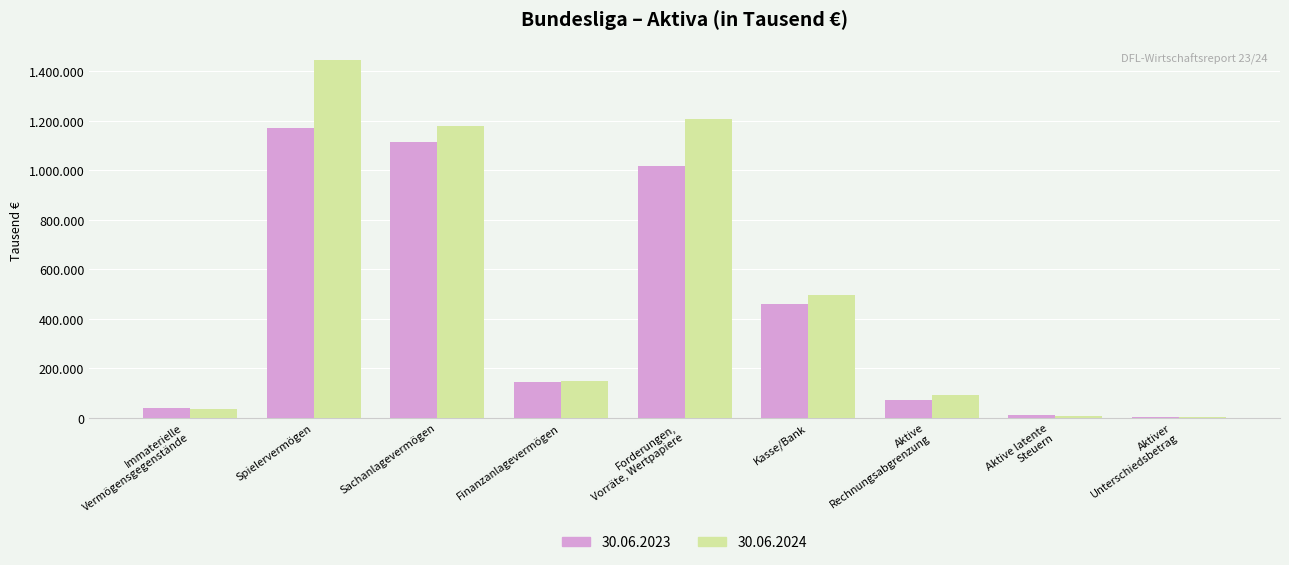

Reading left to right, transcribe all the data shown in this chart.

30.06.2023: 38756	1169922	1111900	145041	1014812	459670	70786	10182	1889
30.06.2024: 36421	1446377	1176488	148970	1208514	496276	93399	6648	2087